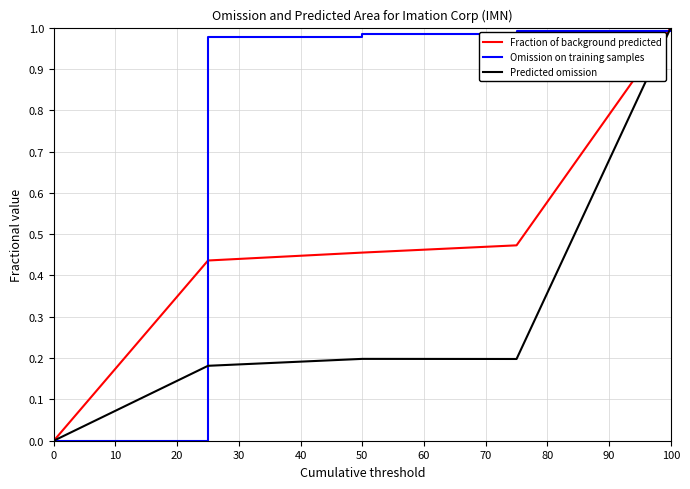

Which series has the largest total across all categories?

Omission on training samples